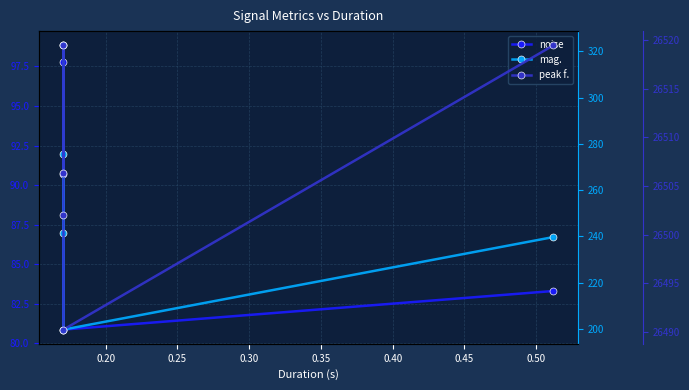

What is the difference between the second highest and second lowest values in the mag. series?

35.8